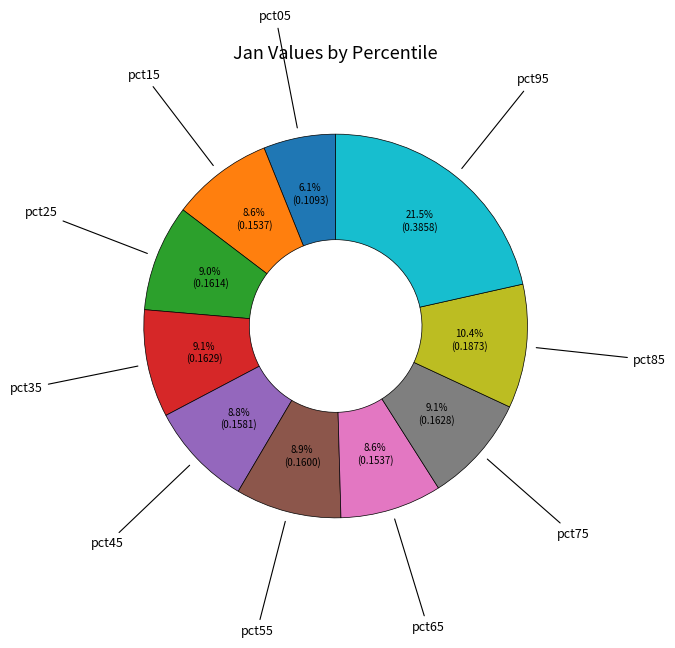

To the nearest percent, what percentage of the pie is pct65?

9%